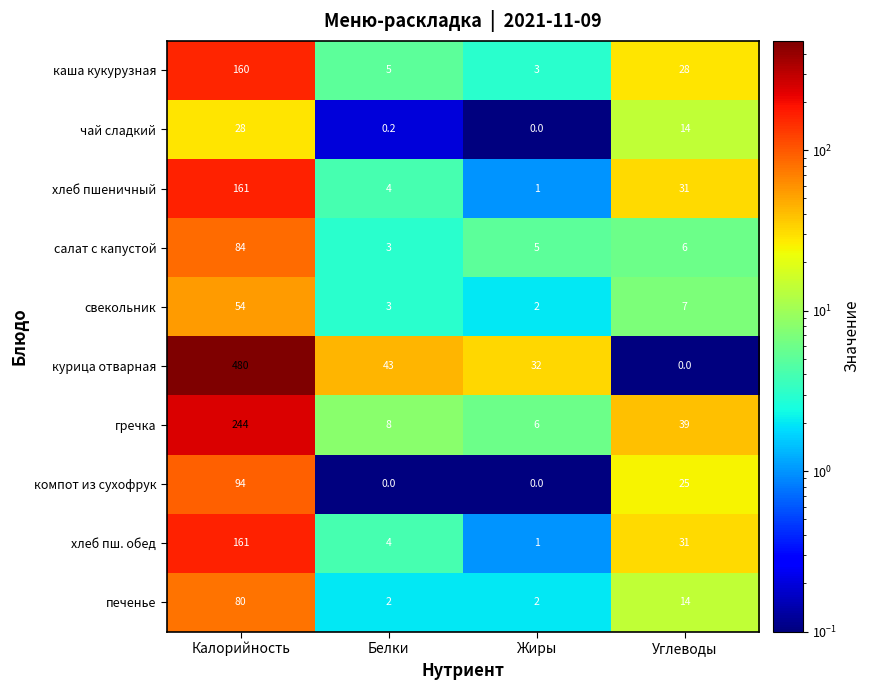

Where does the хлеб пш. обед series first go above 31?

Калорийность